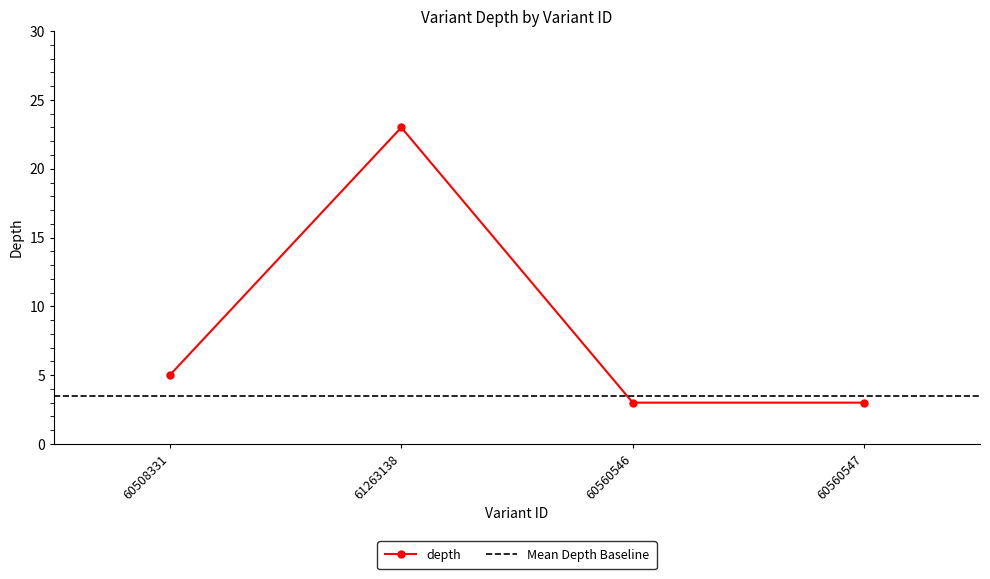

What is the label of the 2nd point from the right?

60560546